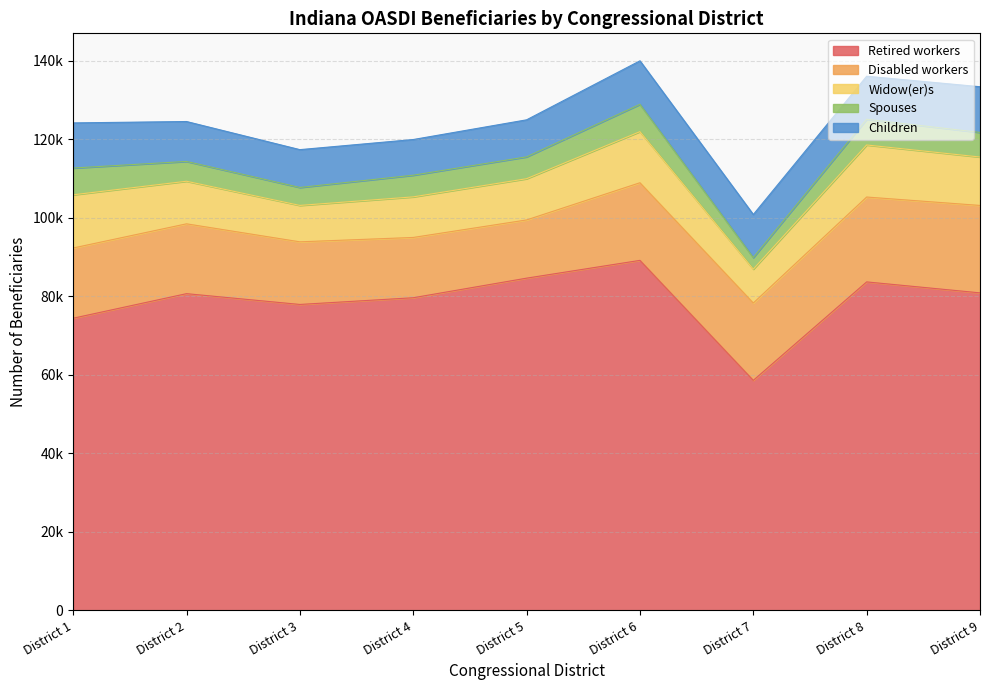

Between which two adjacent categories do Children and Widow(er)s first intersect?

District 2 and District 3